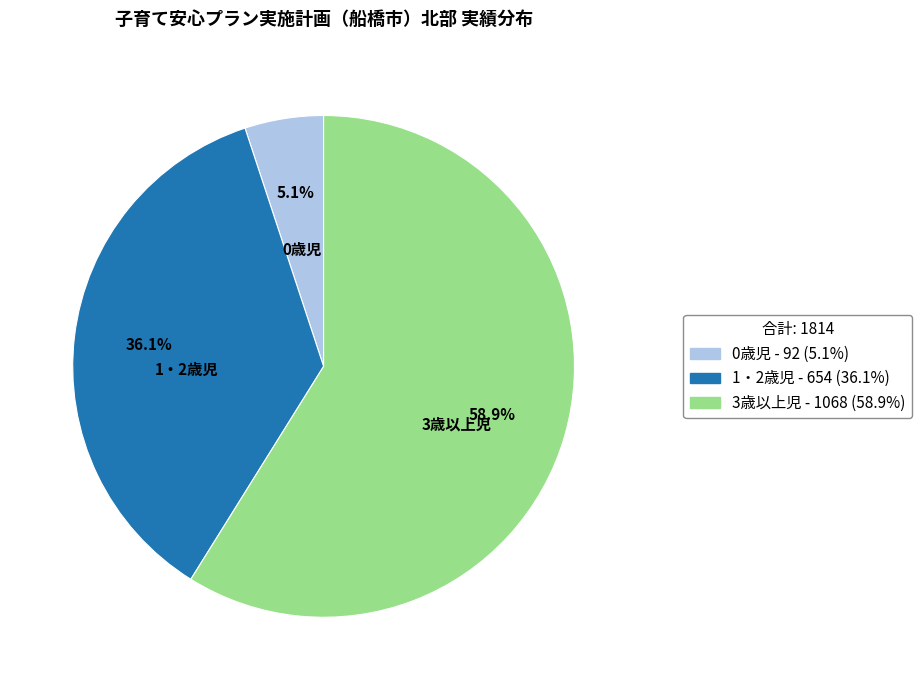

Is there a majority slice in this chart?

Yes